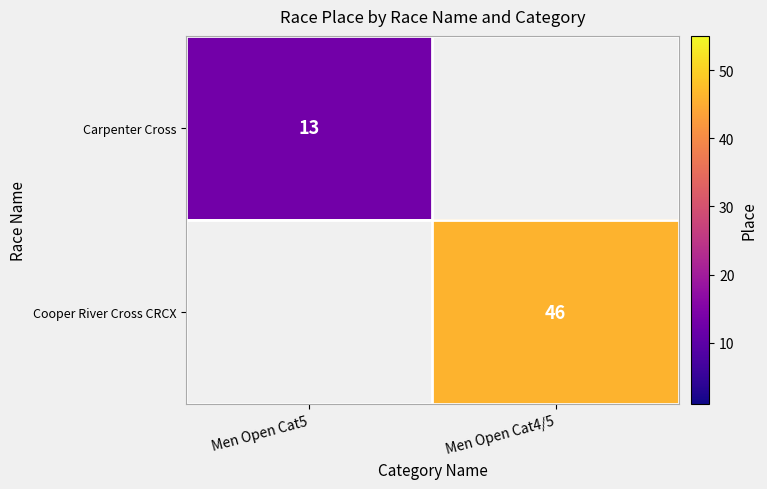

Is it true that Cooper River Cross CRCX equals 21 at Men Open Cat4/5?

False